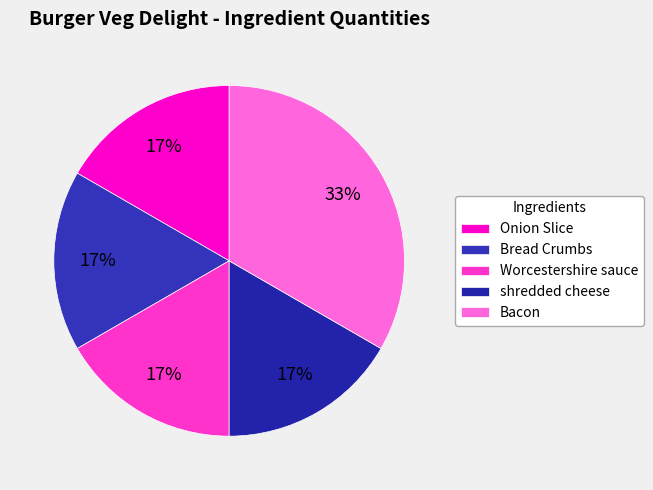

Is Bread Crumbs the majority of the pie?

No